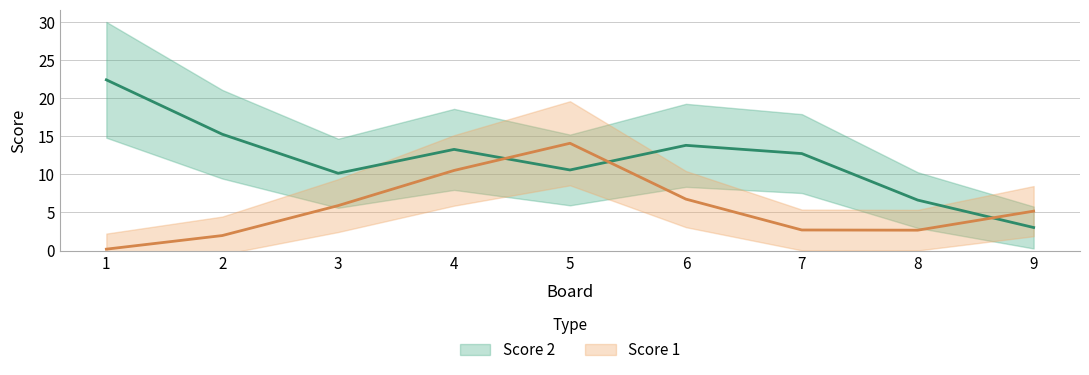

What are all the series names shown in the legend?

Score 2, Score 1